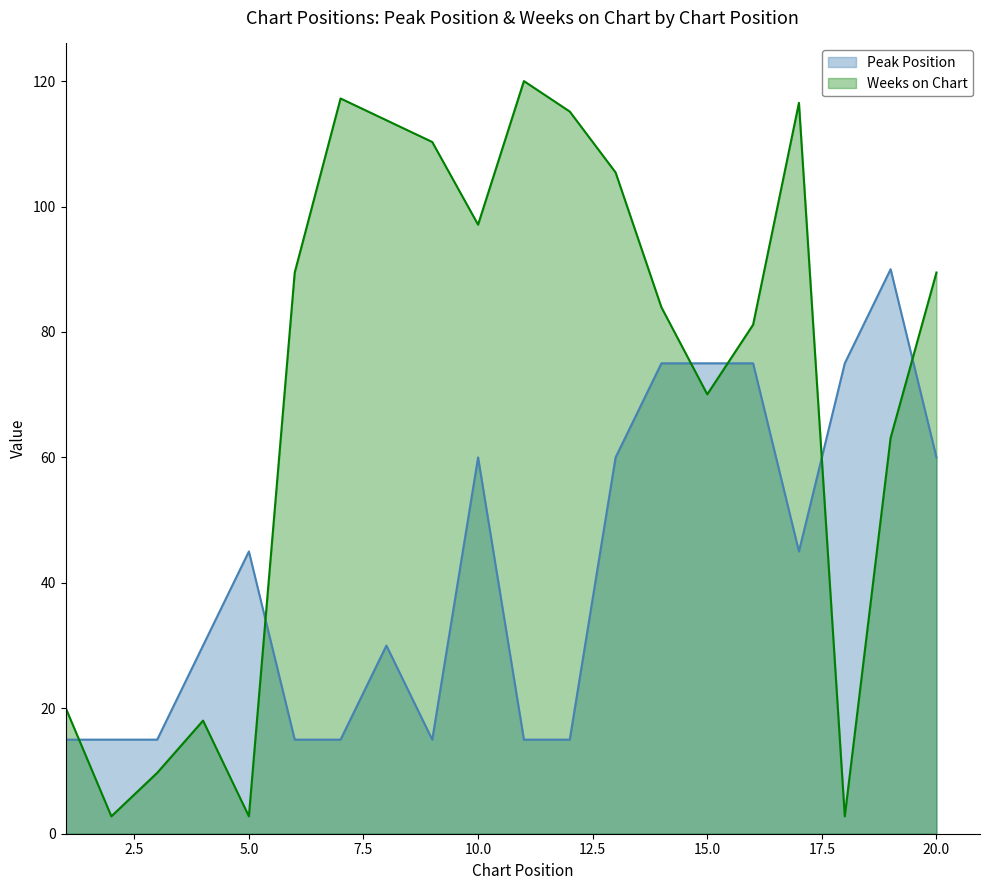

Is it true that Peak Position equals 91.1 at 10.0?

False